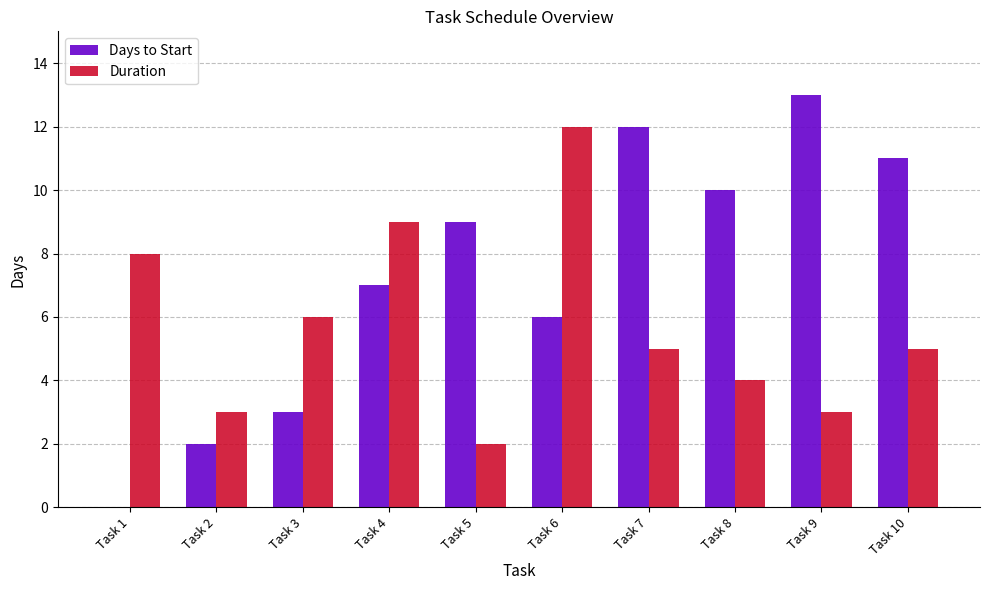

True or false: Duration has a value of 13 at Task 4.

False